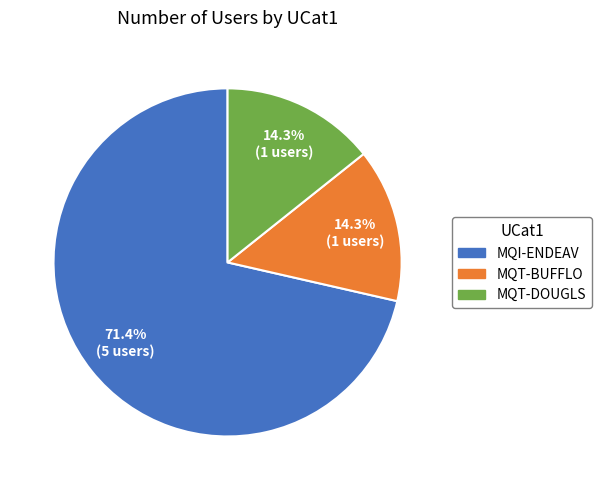

Is it true that MQT-DOUGLS is 14% of the pie?

True